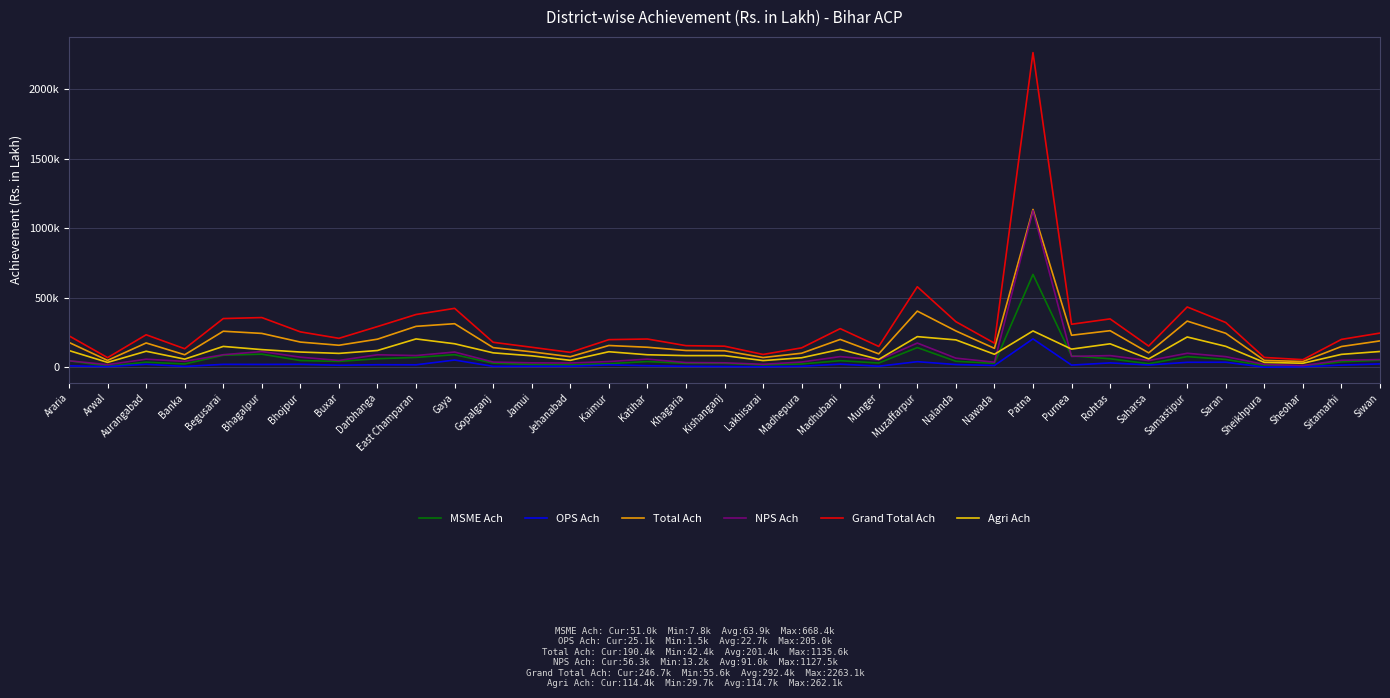

True or false: NPS Ach and OPS Ach intersect in this chart.

False